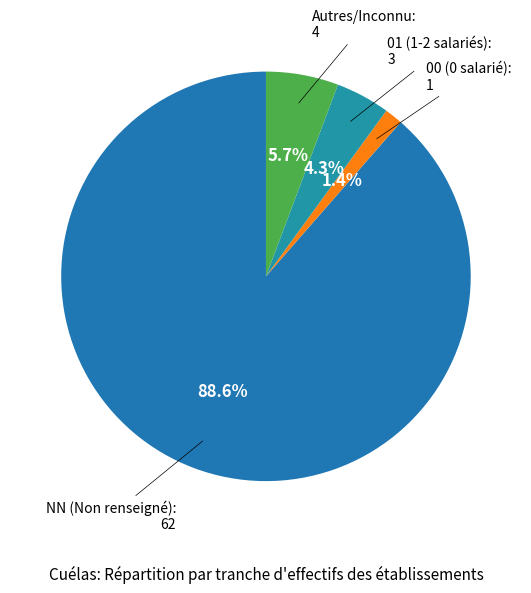

Count the number of slices in the pie.

4